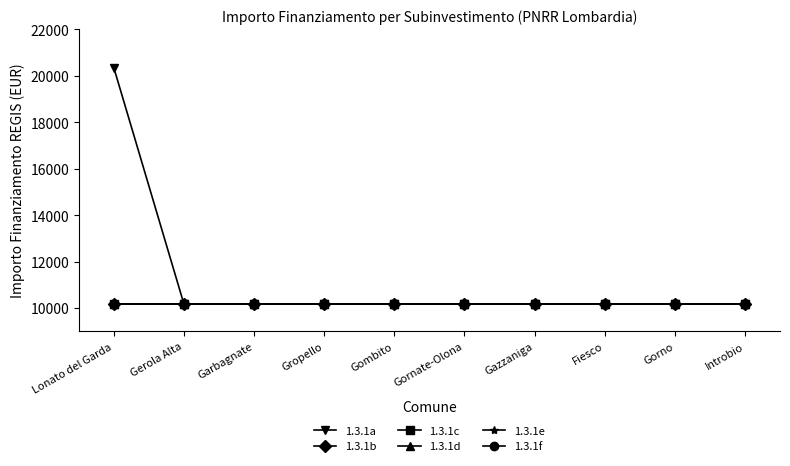

True or false: 1.3.1b and 1.3.1d cross at least once.

False